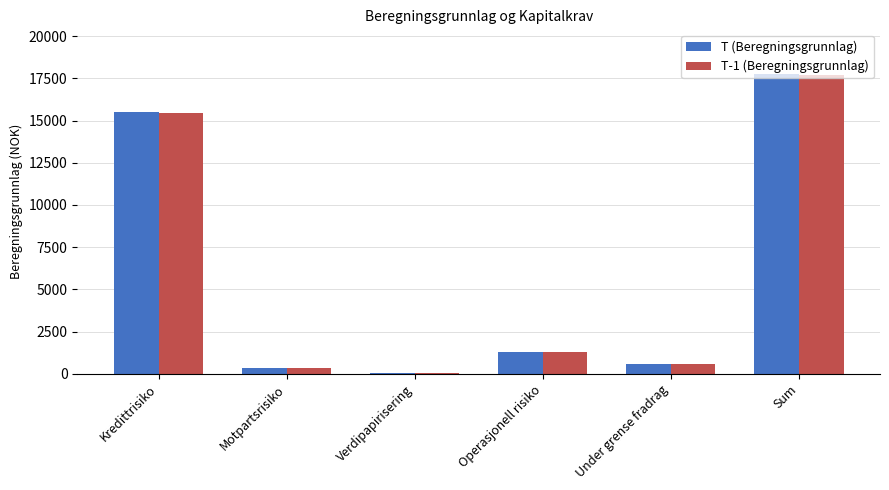

True or false: T-1 (Beregningsgrunnlag) has a value of 17696.7 at Sum.

True